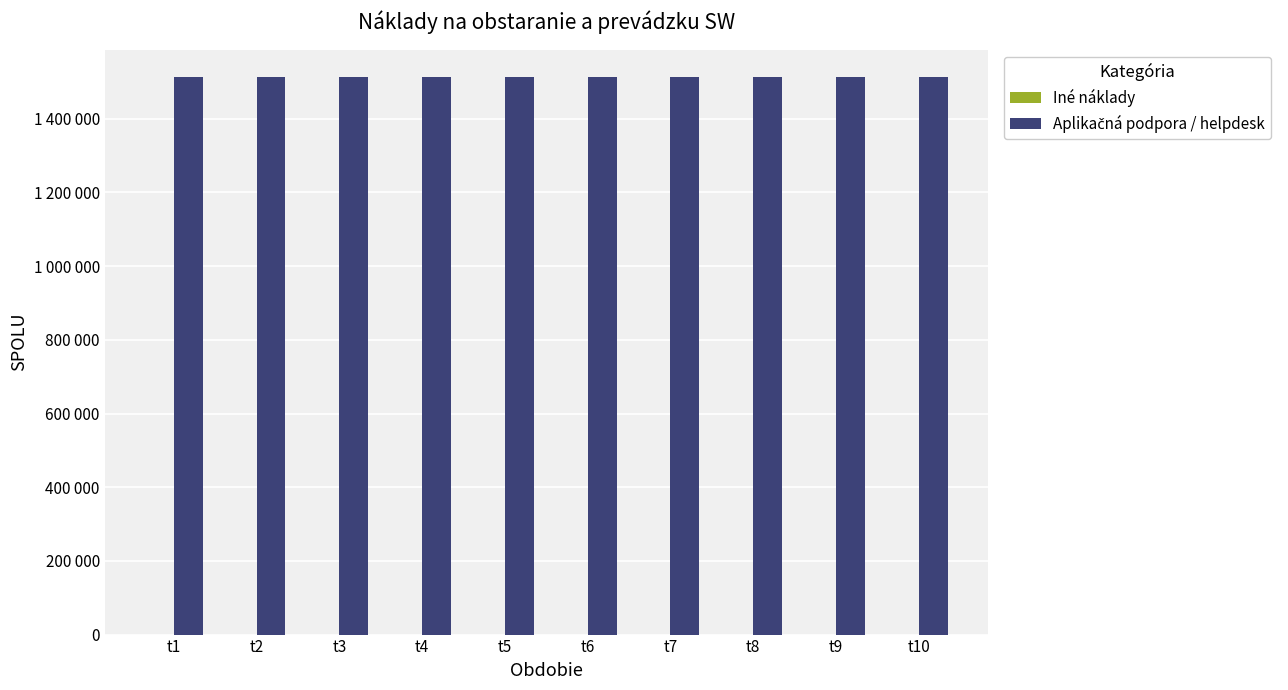

At which label is Aplikačná podpora / helpdesk closest to 1512000?

t1